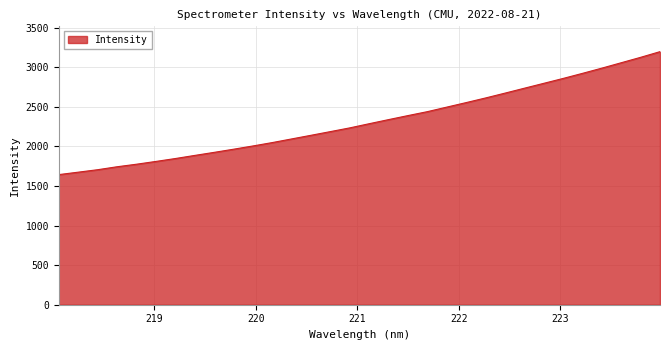

What is the maximum value shown in the chart?

3196.1